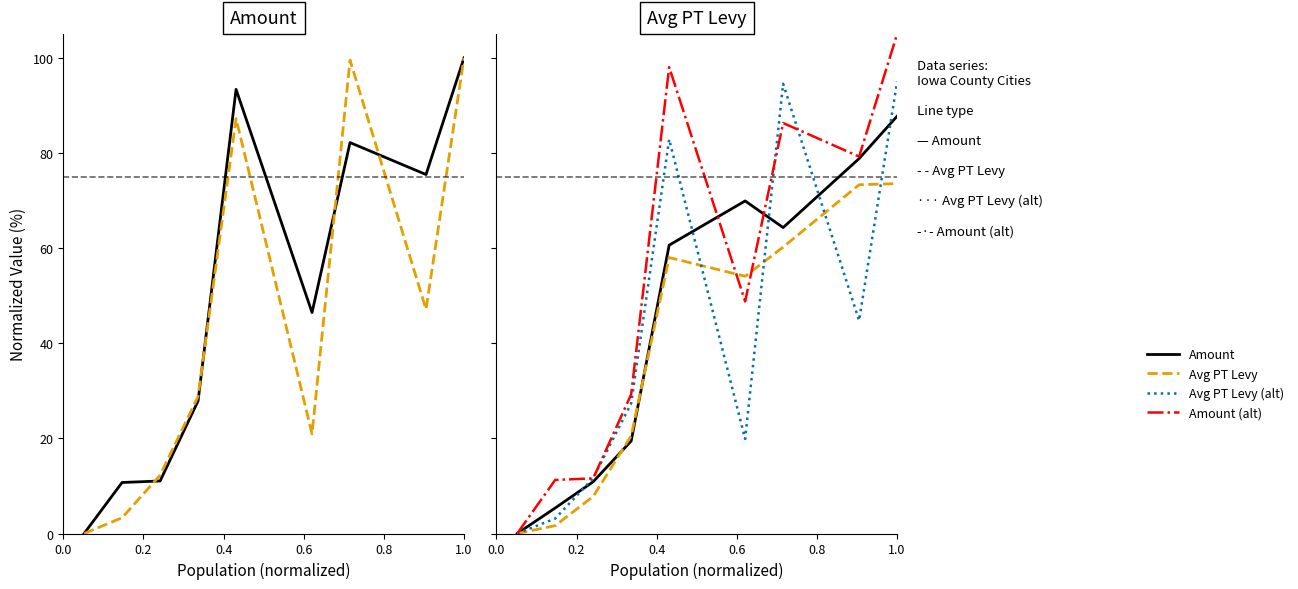

What is the label of the 3rd point from the left?

0.4